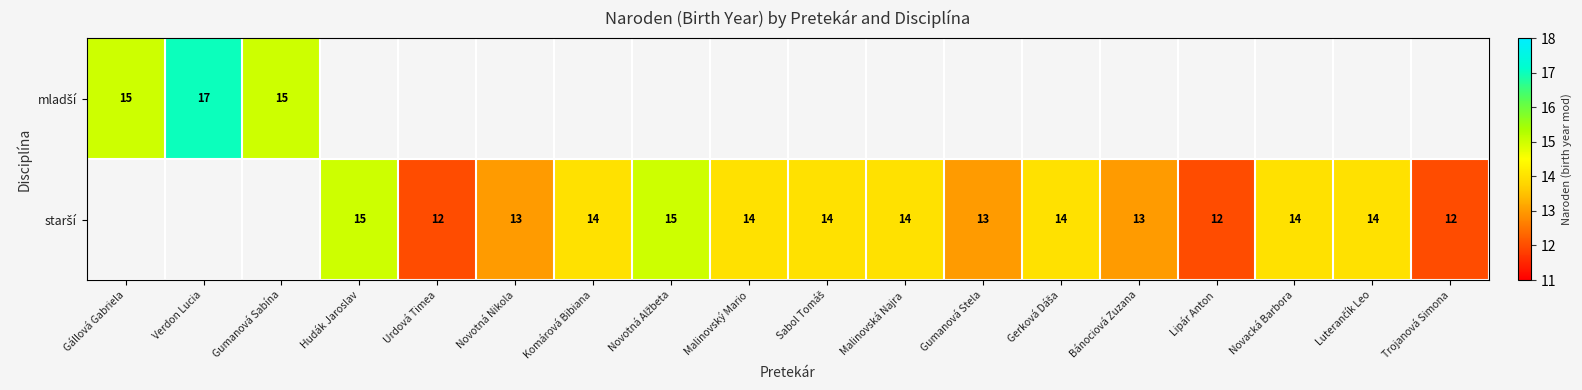

What is the smallest value displayed?

12.0